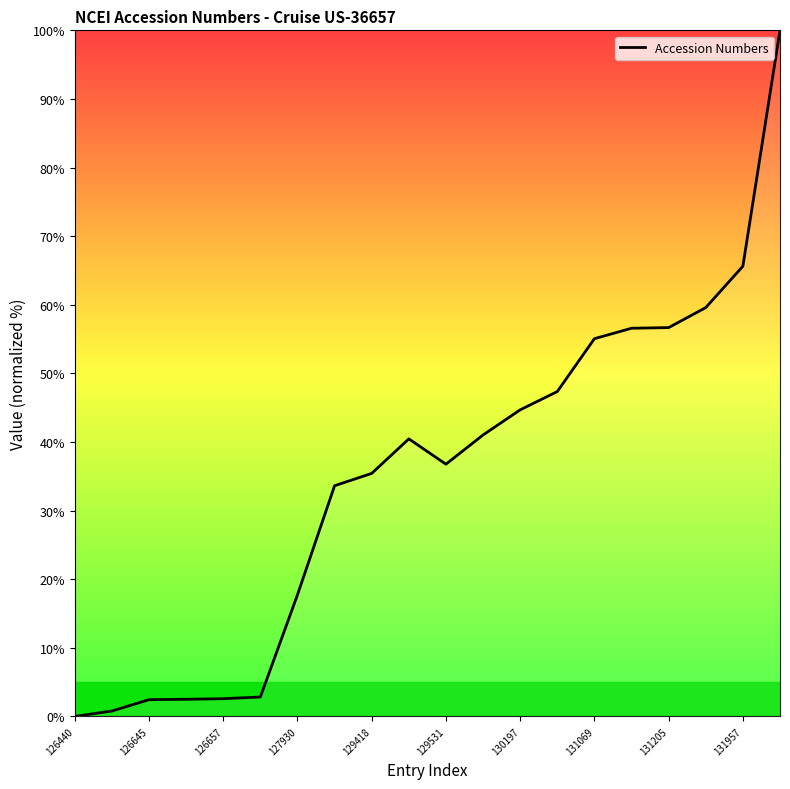

What is the difference between the maximum and minimum values?

100.0